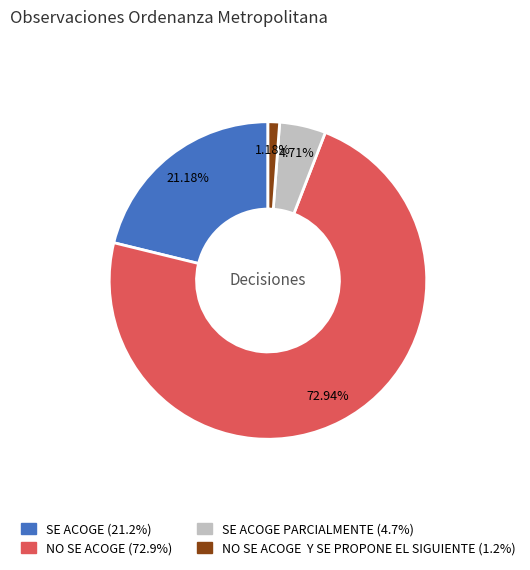

Is there any slice that represents more than half of the pie?

Yes